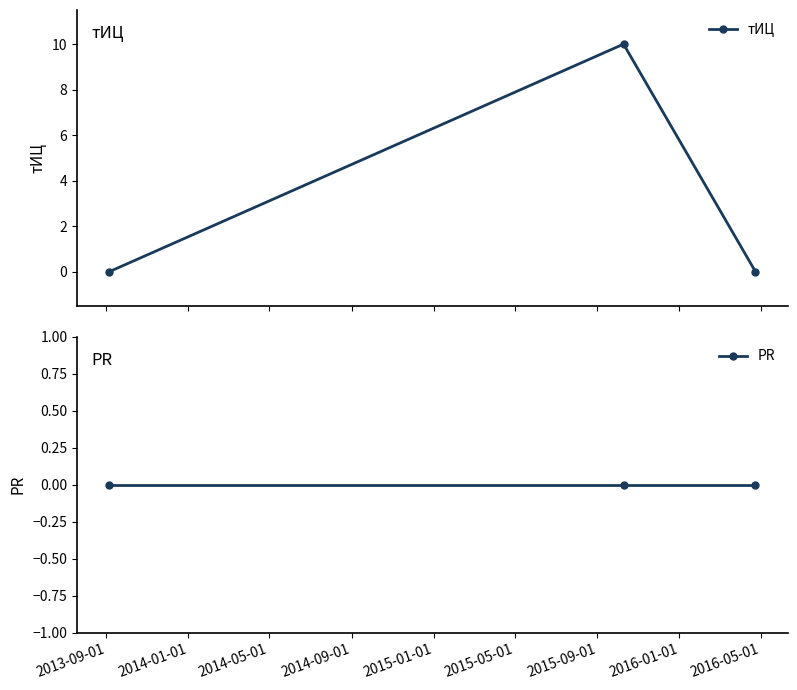

List the series in order of their overall mean, lowest first.

PR, тИЦ